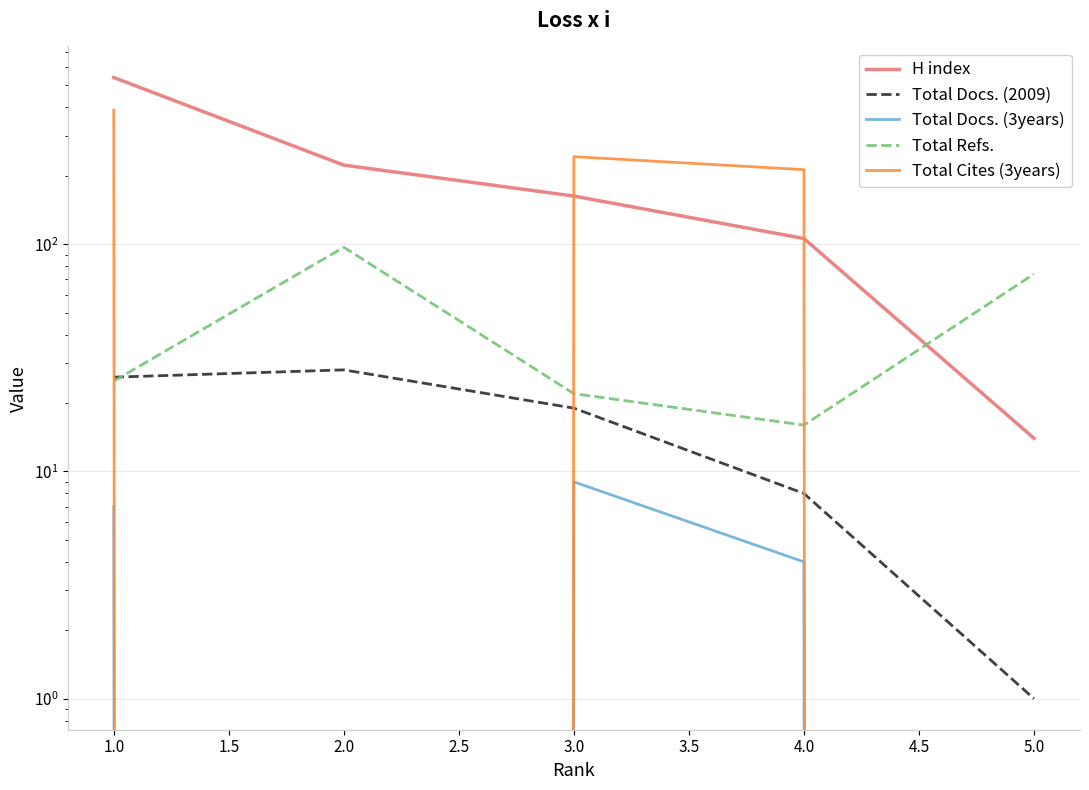

Which series has the widest spread of values?

H index